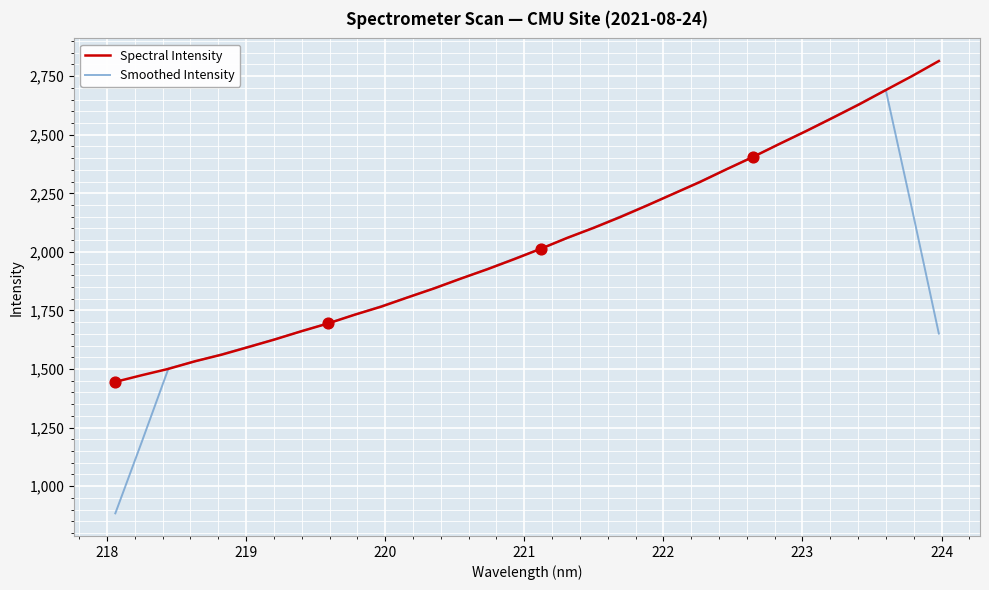

What is the minimum value for Smoothed Intensity?

884.0